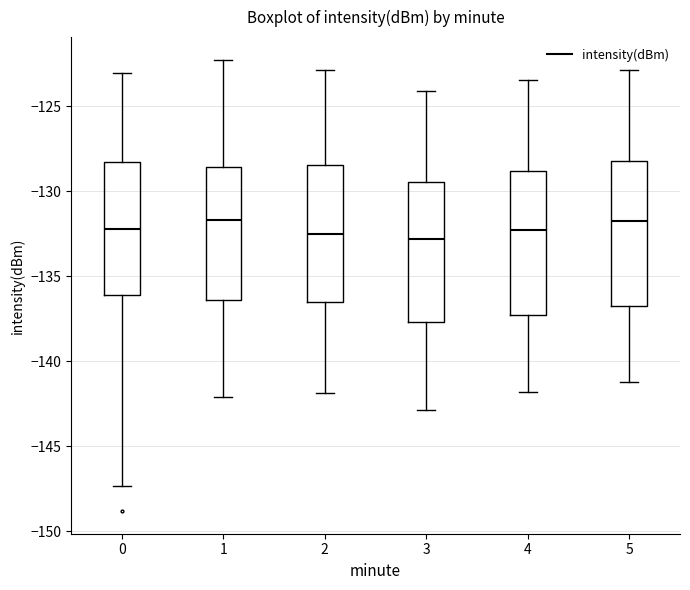

Where does the upper whisker of the box at x = 1 end on the y-axis? The values are not printed on the chart, so give them approximately, as read against the axis.

-122.5